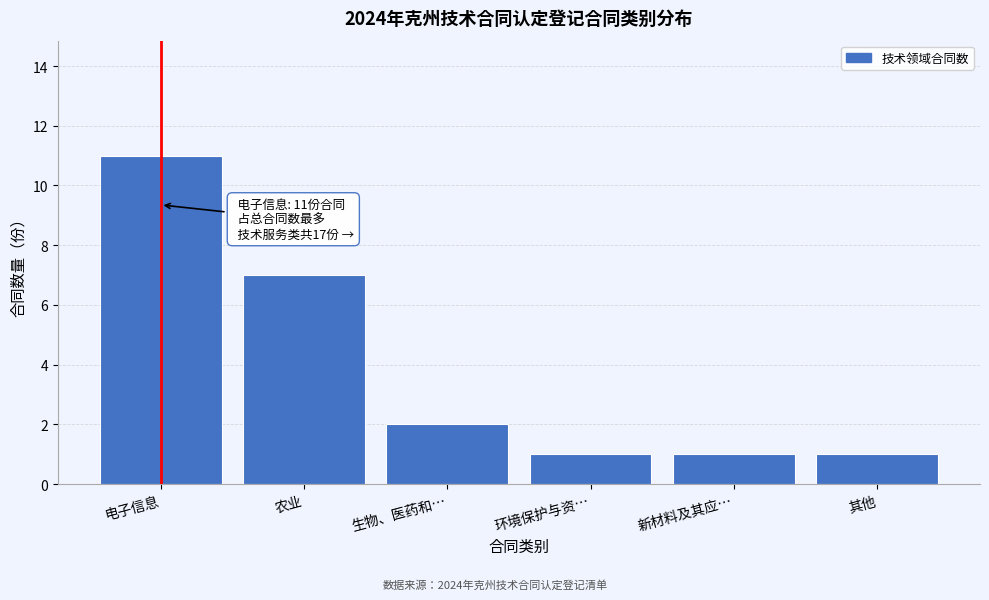

Reading left to right, list all the values displayed in this chart.

11	7	2	1	1	1